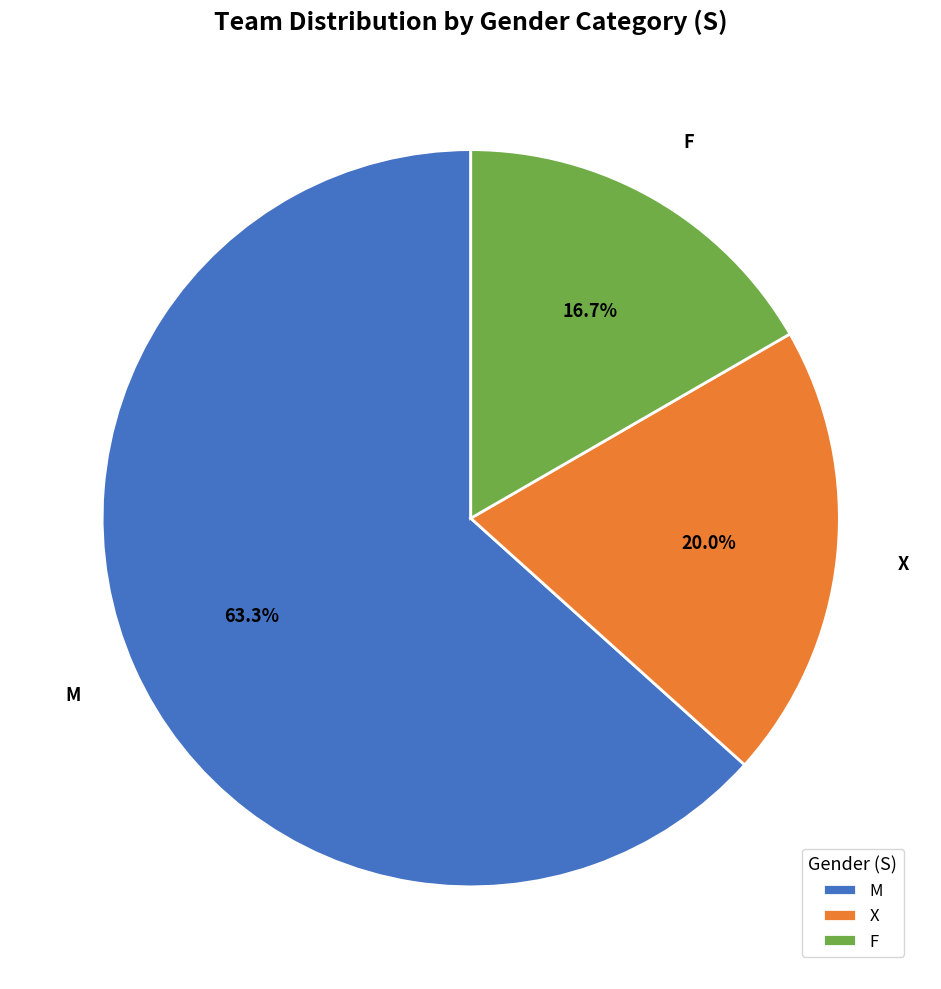

Rank the categories by value from highest to lowest.

M, X, F